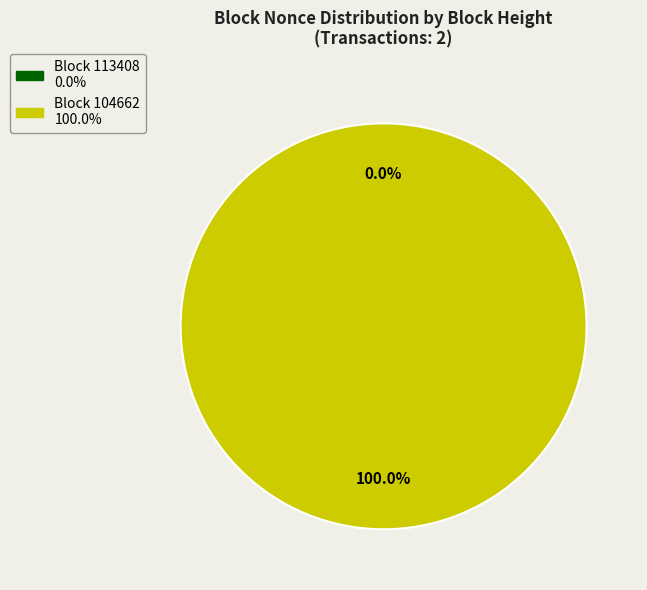

What percentage is the 104662 slice, to the nearest percent?

100%